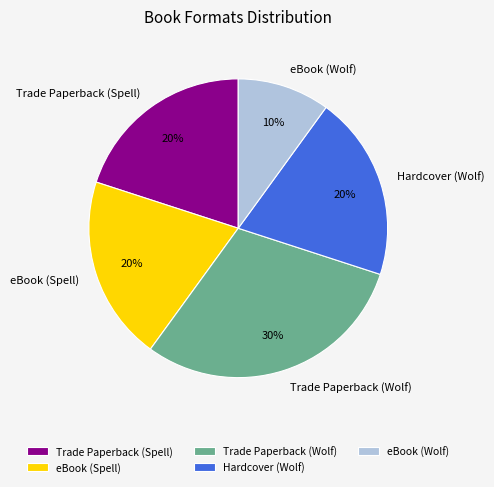

Is there any slice that represents more than half of the pie?

No